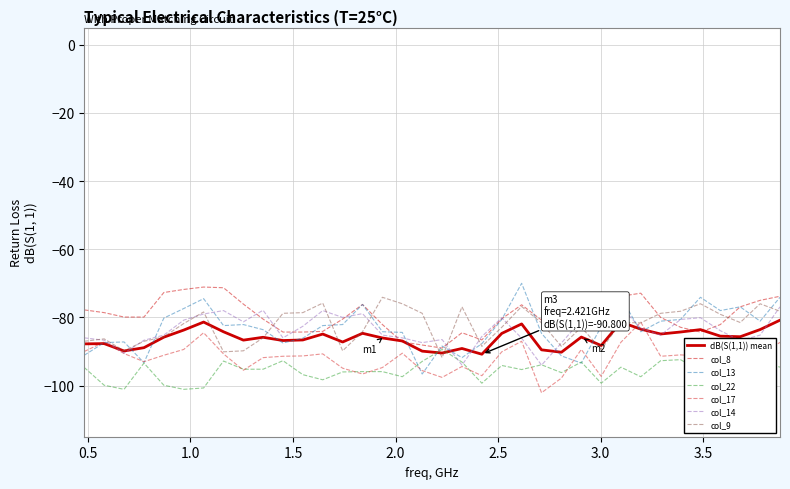

True or false: col_8 and col_17 cross at least once.

False